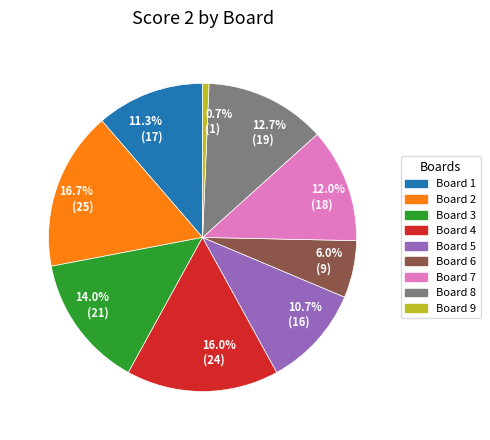

Which category has the smallest portion of the pie?

Board 9